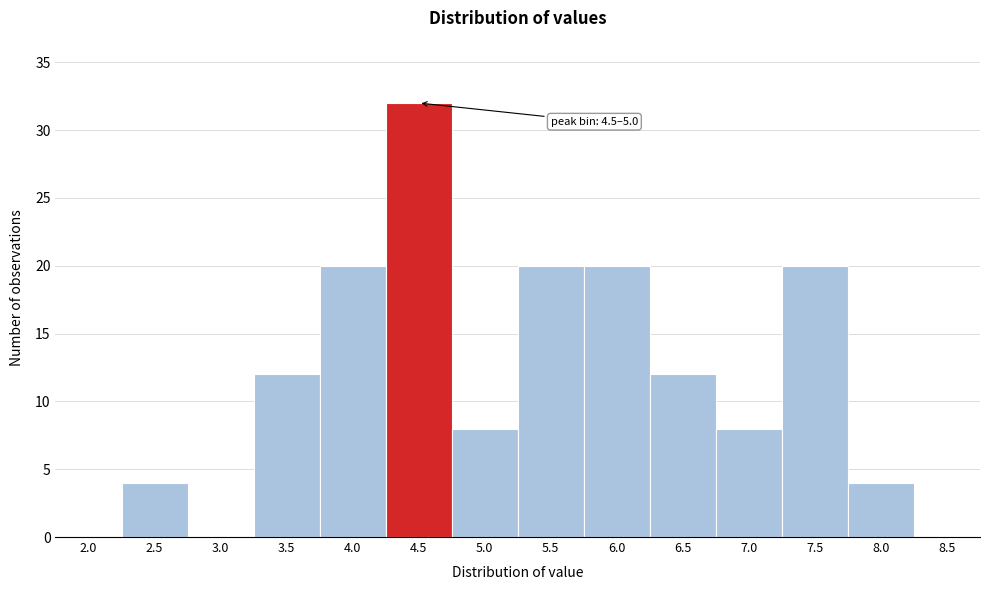

Reading left to right, transcribe all the data shown in this chart.

2.0=0	2.5=4	3.0=0	3.5=12	4.0=20	4.5=32	5.0=8	5.5=20	6.0=20	6.5=12	7.0=8	7.5=20	8.0=4	8.5=0